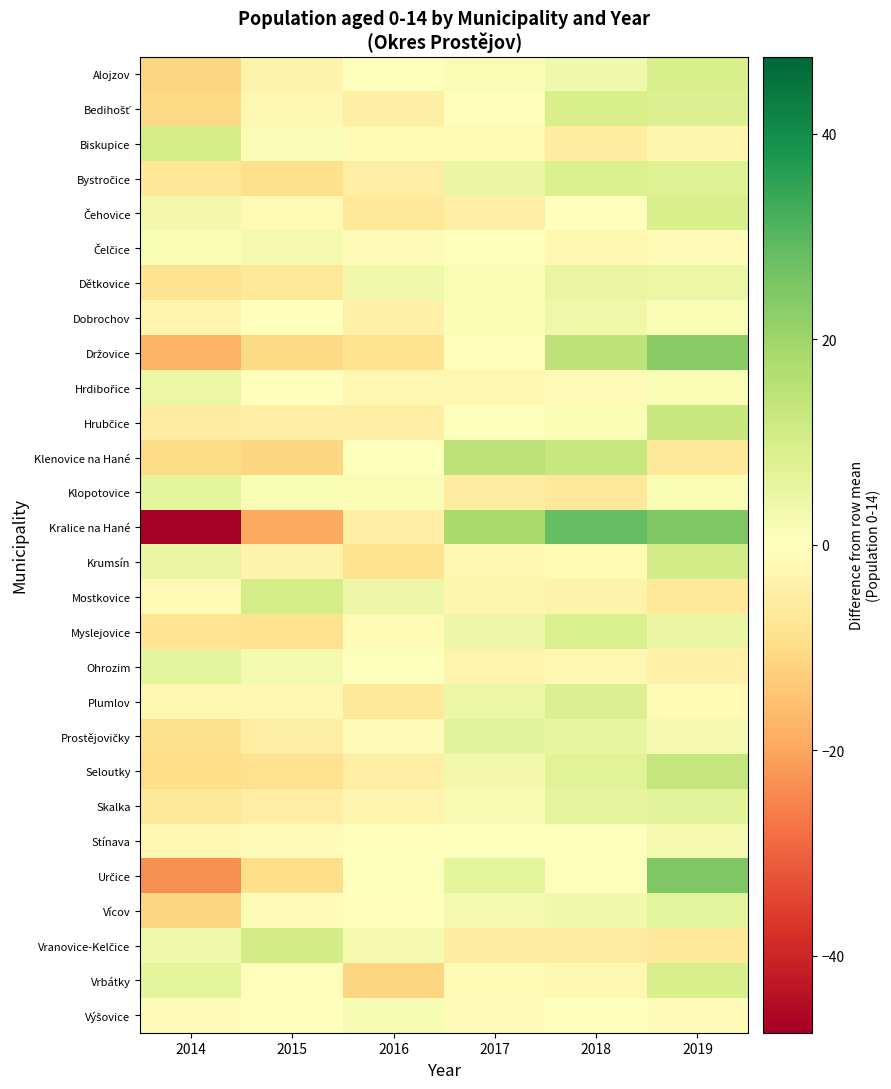

At which category does the chart reach its minimum across all series?

2014